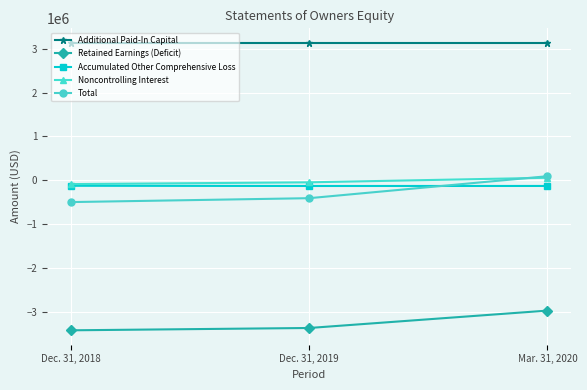

List the labels in order of Total value, smallest first.

Dec. 31, 2018, Dec. 31, 2019, Mar. 31, 2020